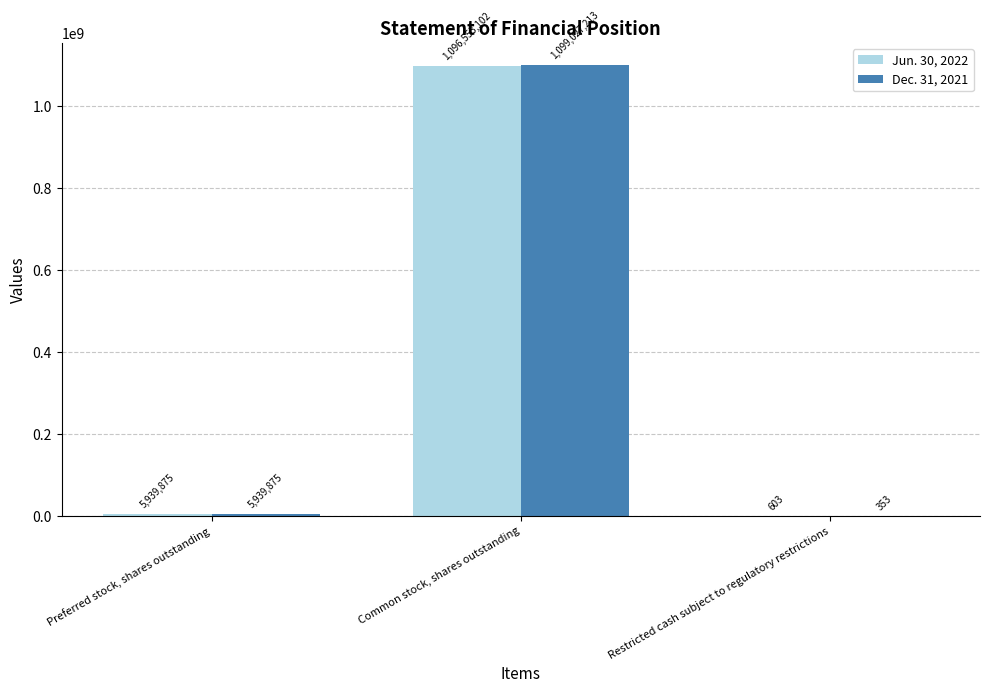

What is the sum of all Jun. 30, 2022 values?

1102493580